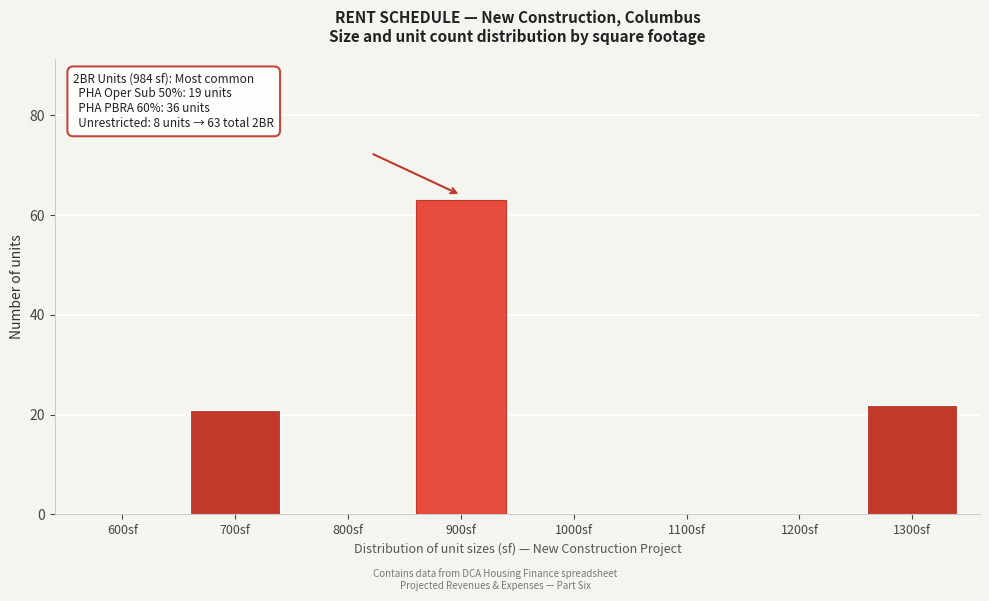

Reading right to left, extract all data points from this chart.

1300sf=22	1200sf=0	1100sf=0	1000sf=0	900sf=63	800sf=0	700sf=21	600sf=0